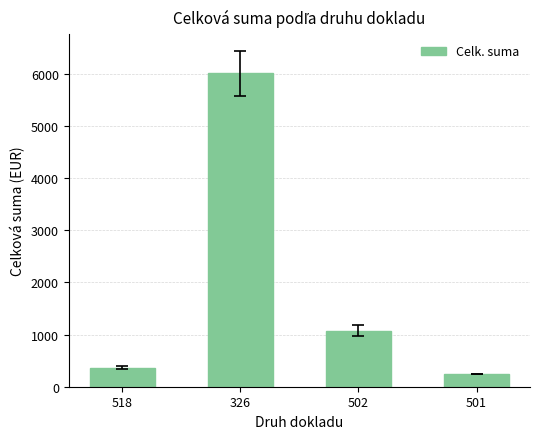

How many bars are there in total?

4